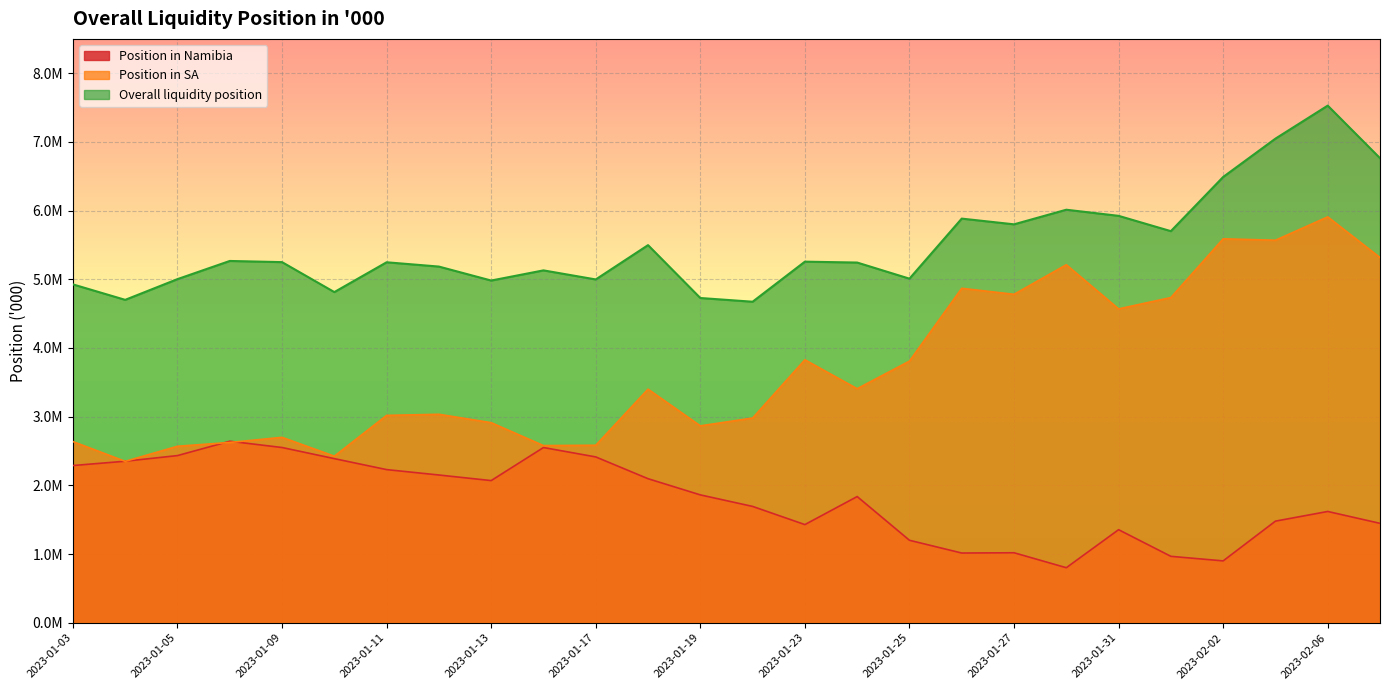

True or false: Overall liquidity position has a value of 5185231.2 at 2023-01-12.

True